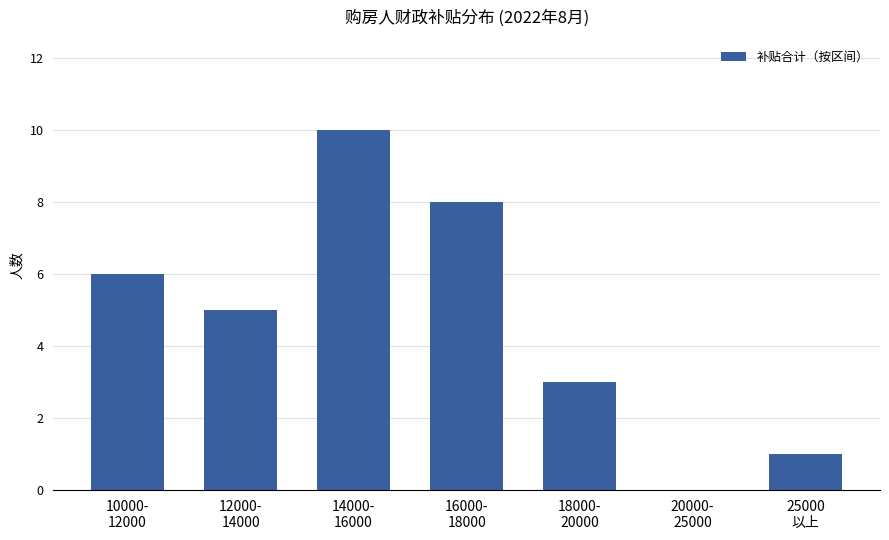

What is the sum of all values?

33